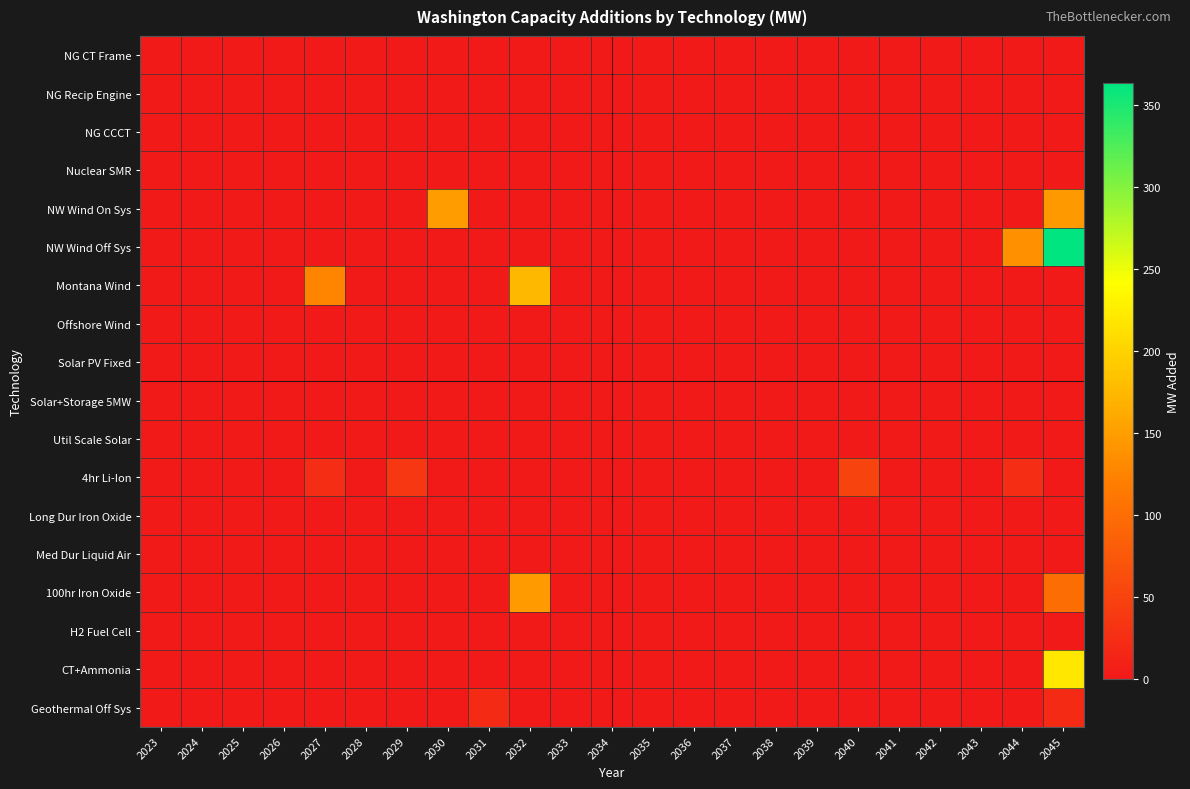

Reading right to left, extract all data points from this chart.

NG CT Frame: 2045=0.0	2044=0.0	2043=0.0	2042=0.0	2041=0.0	2040=0.0	2039=0.0	2038=0.0	2037=0.0	2036=0.0	2035=0.0	2034=0.0	2033=0.0	2032=0.0	2031=0.0	2030=0.0	2029=0.0	2028=0.0	2027=0.0	2026=0.0	2025=0.0	2024=0.0	2023=0.0
NG Recip Engine: 2045=0.0	2044=0.0	2043=0.0	2042=0.0	2041=0.0	2040=0.0	2039=0.0	2038=0.0	2037=0.0	2036=0.0	2035=0.0	2034=0.0	2033=0.0	2032=0.0	2031=0.0	2030=0.0	2029=0.0	2028=0.0	2027=0.0	2026=0.0	2025=0.0	2024=0.0	2023=0.0
NG CCCT: 2045=0.0	2044=0.0	2043=0.0	2042=0.0	2041=0.0	2040=0.0	2039=0.0	2038=0.0	2037=0.0	2036=0.0	2035=0.0	2034=0.0	2033=0.0	2032=0.0	2031=0.0	2030=0.0	2029=0.0	2028=0.0	2027=0.0	2026=0.0	2025=0.0	2024=0.0	2023=0.0
Nuclear SMR: 2045=0.0	2044=0.0	2043=0.0	2042=0.0	2041=0.0	2040=0.0	2039=0.0	2038=0.0	2037=0.0	2036=0.0	2035=0.0	2034=0.0	2033=0.0	2032=0.0	2031=0.0	2030=0.0	2029=0.0	2028=0.0	2027=0.0	2026=0.0	2025=0.0	2024=0.0	2023=0.0
NW Wind On Sys: 2045=145.6	2044=0.0	2043=0.0	2042=0.0	2041=0.0	2040=0.0	2039=0.0	2038=0.0	2037=0.0	2036=0.0	2035=0.0	2034=0.0	2033=0.0	2032=0.0	2031=0.0	2030=150.0	2029=0.0	2028=0.0	2027=0.0	2026=0.0	2025=0.0	2024=0.0	2023=0.0
NW Wind Off Sys: 2045=362.8	2044=137.2	2043=0.0	2042=0.0	2041=0.0	2040=0.0	2039=0.0	2038=0.0	2037=0.0	2036=0.0	2035=0.0	2034=0.0	2033=0.0	2032=0.0	2031=0.0	2030=0.0	2029=0.0	2028=0.0	2027=0.0	2026=0.0	2025=0.0	2024=0.0	2023=0.0
Montana Wind: 2045=0.0	2044=0.0	2043=0.0	2042=0.0	2041=0.0	2040=0.0	2039=0.0	2038=0.0	2037=0.0	2036=0.0	2035=0.0	2034=0.0	2033=0.0	2032=174.9	2031=0.0	2030=0.0	2029=0.0	2028=0.0	2027=125.0	2026=0.0	2025=0.0	2024=0.0	2023=0.0
Offshore Wind: 2045=0.0	2044=0.0	2043=0.0	2042=0.0	2041=0.0	2040=0.0	2039=0.0	2038=0.0	2037=0.0	2036=0.0	2035=0.0	2034=0.0	2033=0.0	2032=0.0	2031=0.0	2030=0.0	2029=0.0	2028=0.0	2027=0.0	2026=0.0	2025=0.0	2024=0.0	2023=0.0
Solar PV Fixed: 2045=0.1	2044=0.1	2043=0.2	2042=0.1	2041=0.0	2040=0.1	2039=0.1	2038=0.1	2037=0.1	2036=0.1	2035=0.1	2034=0.1	2033=0.0	2032=0.0	2031=0.0	2030=0.0	2029=0.0	2028=0.0	2027=0.0	2026=0.0	2025=0.0	2024=0.0	2023=0.0
Solar+Storage 5MW: 2045=0.1	2044=0.1	2043=0.0	2042=0.1	2041=0.0	2040=0.1	2039=0.1	2038=0.1	2037=0.1	2036=0.1	2035=0.1	2034=0.1	2033=0.0	2032=0.0	2031=0.0	2030=0.0	2029=0.0	2028=0.0	2027=0.0	2026=0.0	2025=0.0	2024=0.0	2023=0.0
Util Scale Solar: 2045=0.0	2044=0.0	2043=0.0	2042=0.0	2041=0.0	2040=0.0	2039=0.0	2038=0.0	2037=0.0	2036=0.0	2035=0.0	2034=0.0	2033=0.0	2032=0.0	2031=0.0	2030=0.0	2029=0.0	2028=0.0	2027=0.0	2026=0.0	2025=0.0	2024=0.0	2023=0.0
4hr Li-Ion: 2045=0.0	2044=25.0	2043=0.0	2042=0.0	2041=0.0	2040=51.5	2039=0.0	2038=0.0	2037=0.0	2036=0.0	2035=0.0	2034=0.0	2033=0.0	2032=0.0	2031=0.0	2030=0.0	2029=35.7	2028=0.0	2027=25.0	2026=0.0	2025=0.0	2024=0.0	2023=0.0
Long Dur Iron Oxide: 2045=0.0	2044=0.0	2043=0.0	2042=0.0	2041=0.0	2040=0.0	2039=0.0	2038=0.0	2037=0.0	2036=0.0	2035=0.0	2034=0.0	2033=0.0	2032=0.0	2031=0.0	2030=0.0	2029=0.0	2028=0.0	2027=0.0	2026=0.0	2025=0.0	2024=0.0	2023=0.0
Med Dur Liquid Air: 2045=0.0	2044=0.0	2043=0.0	2042=0.0	2041=0.0	2040=0.0	2039=0.0	2038=0.0	2037=0.0	2036=0.0	2035=0.0	2034=0.0	2033=0.0	2032=0.0	2031=0.0	2030=0.0	2029=0.0	2028=0.0	2027=0.0	2026=0.0	2025=0.0	2024=0.0	2023=0.0
100hr Iron Oxide: 2045=100.0	2044=0.0	2043=0.0	2042=0.0	2041=0.0	2040=0.0	2039=0.0	2038=0.0	2037=0.0	2036=0.0	2035=0.0	2034=0.0	2033=0.0	2032=147.4	2031=0.0	2030=0.0	2029=0.0	2028=0.0	2027=0.0	2026=0.0	2025=0.0	2024=0.0	2023=0.0
H2 Fuel Cell: 2045=0.0	2044=0.0	2043=0.0	2042=0.0	2041=0.0	2040=0.0	2039=0.0	2038=0.0	2037=0.0	2036=0.0	2035=0.0	2034=0.0	2033=0.0	2032=0.0	2031=0.0	2030=0.0	2029=0.0	2028=0.0	2027=0.0	2026=0.0	2025=0.0	2024=0.0	2023=0.0
CT+Ammonia: 2045=218.8	2044=0.0	2043=0.0	2042=0.0	2041=0.0	2040=0.0	2039=0.0	2038=0.0	2037=0.0	2036=0.0	2035=0.0	2034=0.0	2033=0.0	2032=0.0	2031=0.0	2030=0.0	2029=0.0	2028=0.0	2027=0.0	2026=0.0	2025=0.0	2024=0.0	2023=0.0
Geothermal Off Sys: 2045=20.0	2044=0.0	2043=0.0	2042=0.0	2041=0.0	2040=0.0	2039=0.0	2038=0.0	2037=0.0	2036=0.0	2035=0.0	2034=0.0	2033=0.0	2032=0.0	2031=20.0	2030=0.0	2029=0.0	2028=0.0	2027=0.0	2026=0.0	2025=0.0	2024=0.0	2023=0.0